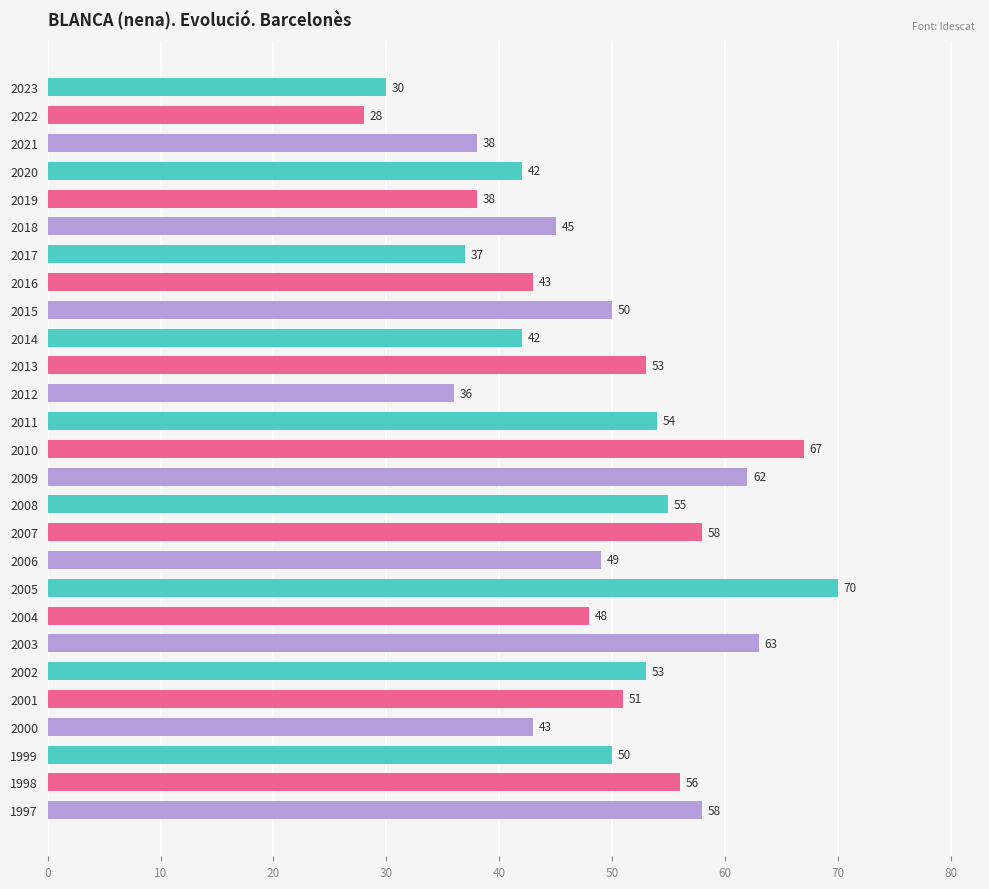

What is the value of the 20th bar from the top?

48